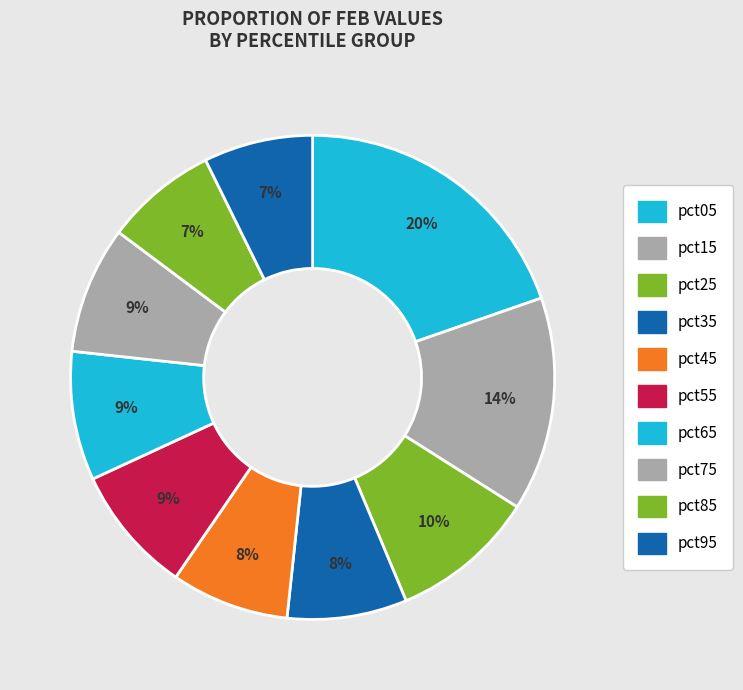

Count the number of slices in the pie.

10